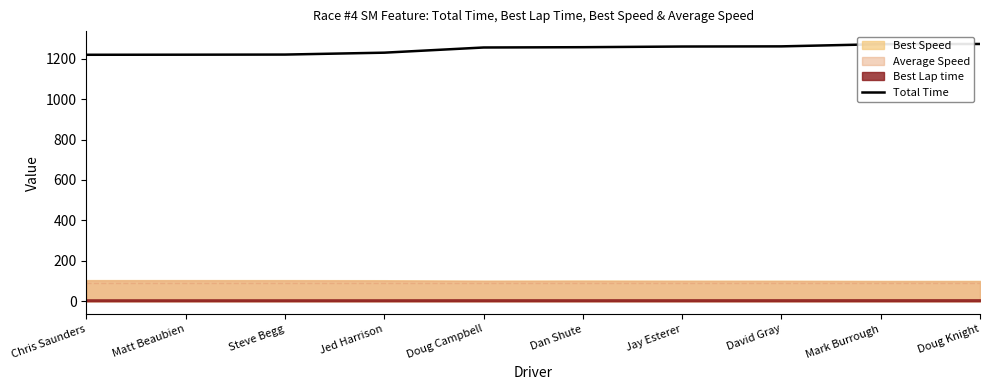

The value at David Gray is 1261.3. True or false?

True